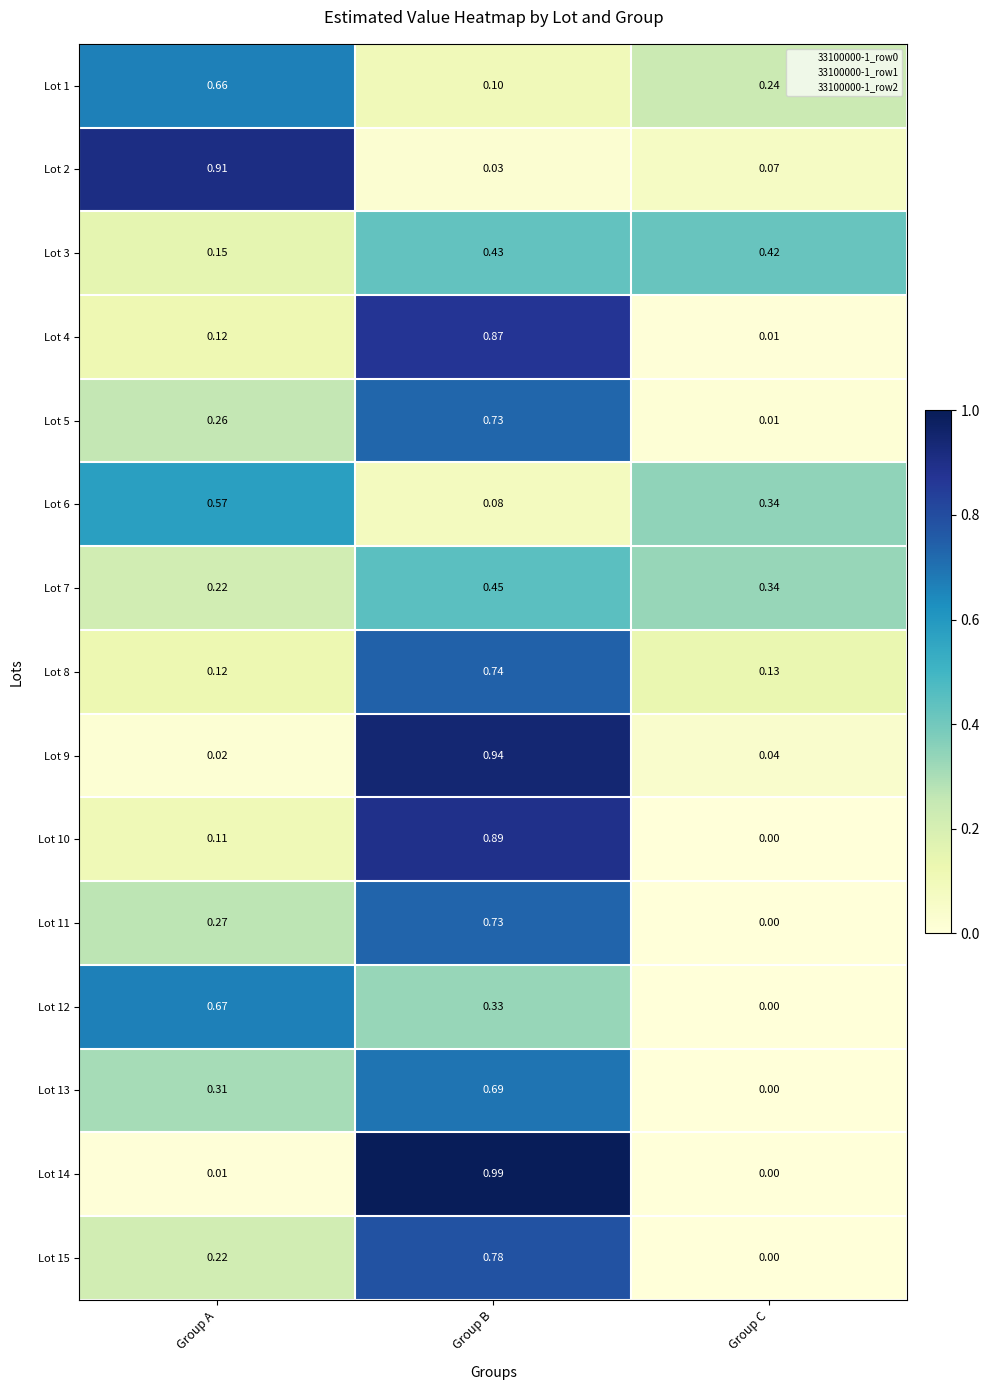

At which label is Lot 4 closest to 0?

Group C